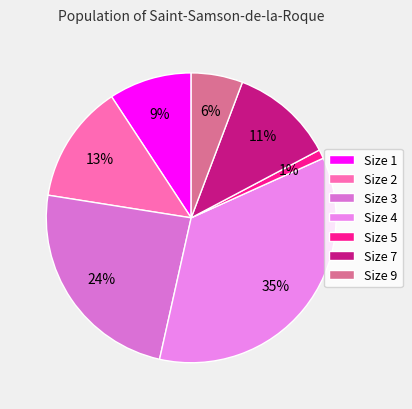

What is the largest slice in the pie chart?

Size 4